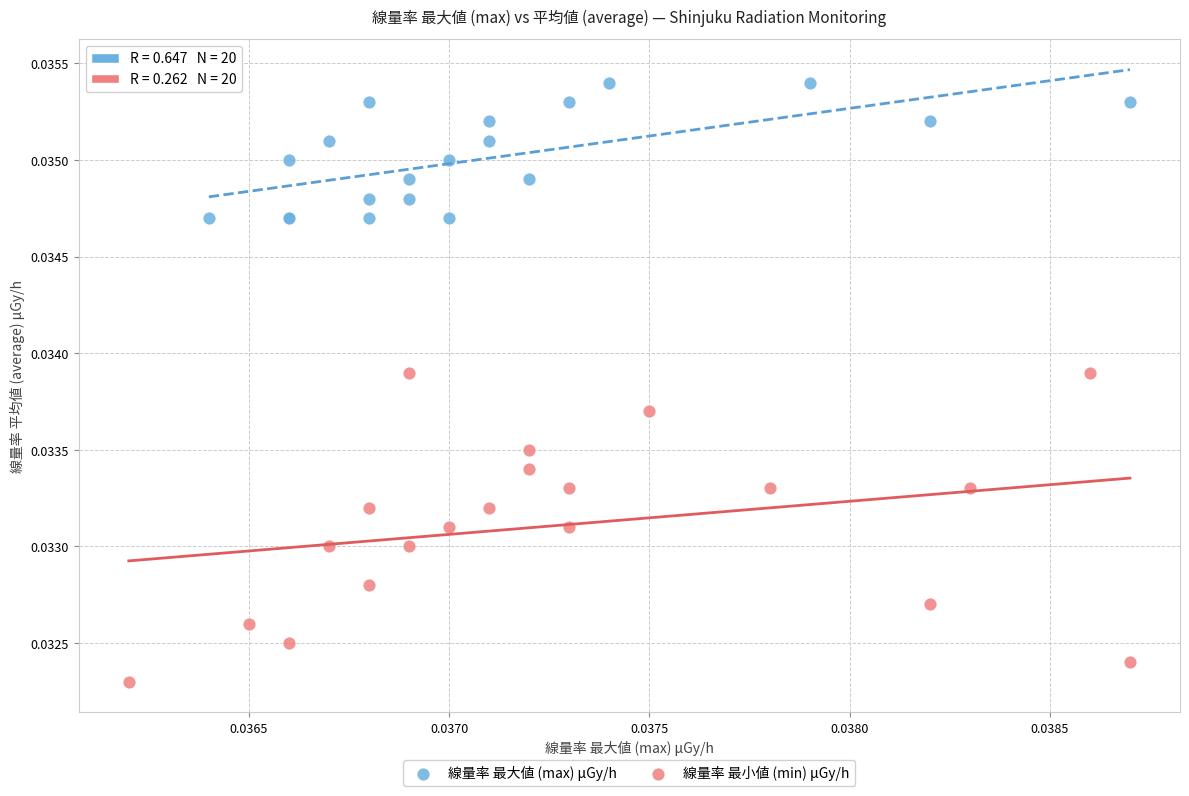

Which series has the largest Y range (max minus min)?

線量率 最小値 (min) μGy/h